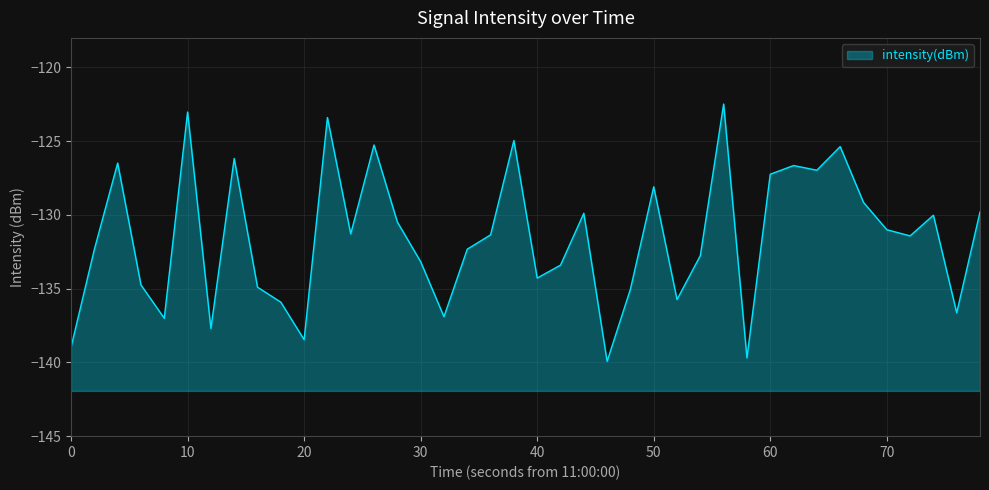

What is the maximum value shown in the chart?

-122.5